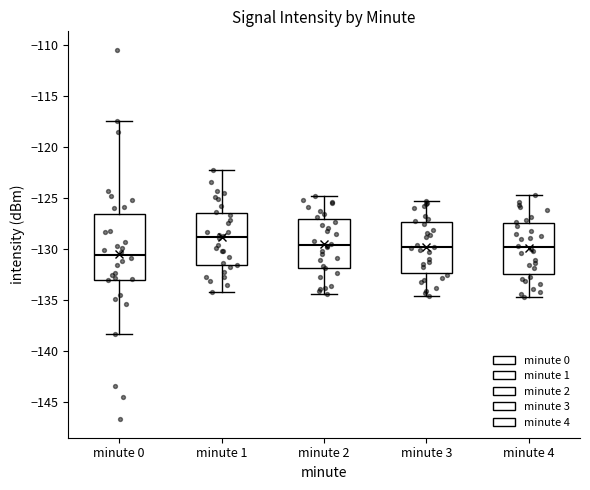

Which box's median line is the highest?

minute 1